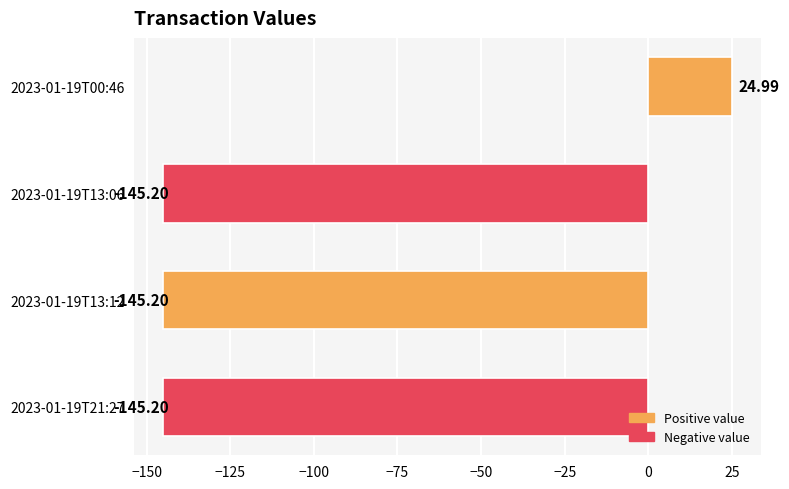

How many data points are less than -145?

3